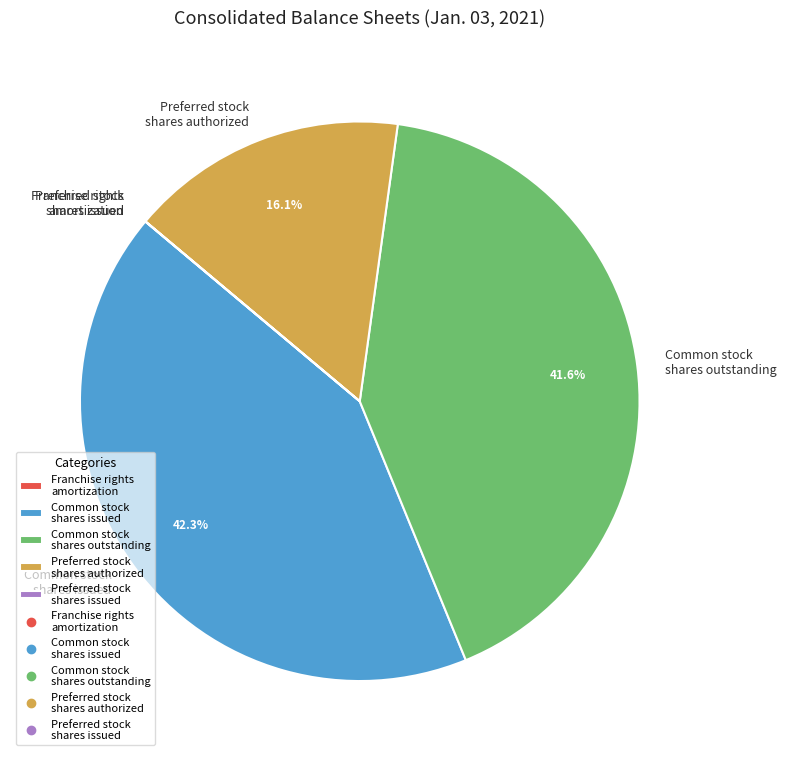

What is the largest slice in the pie chart?

Common stock shares issued